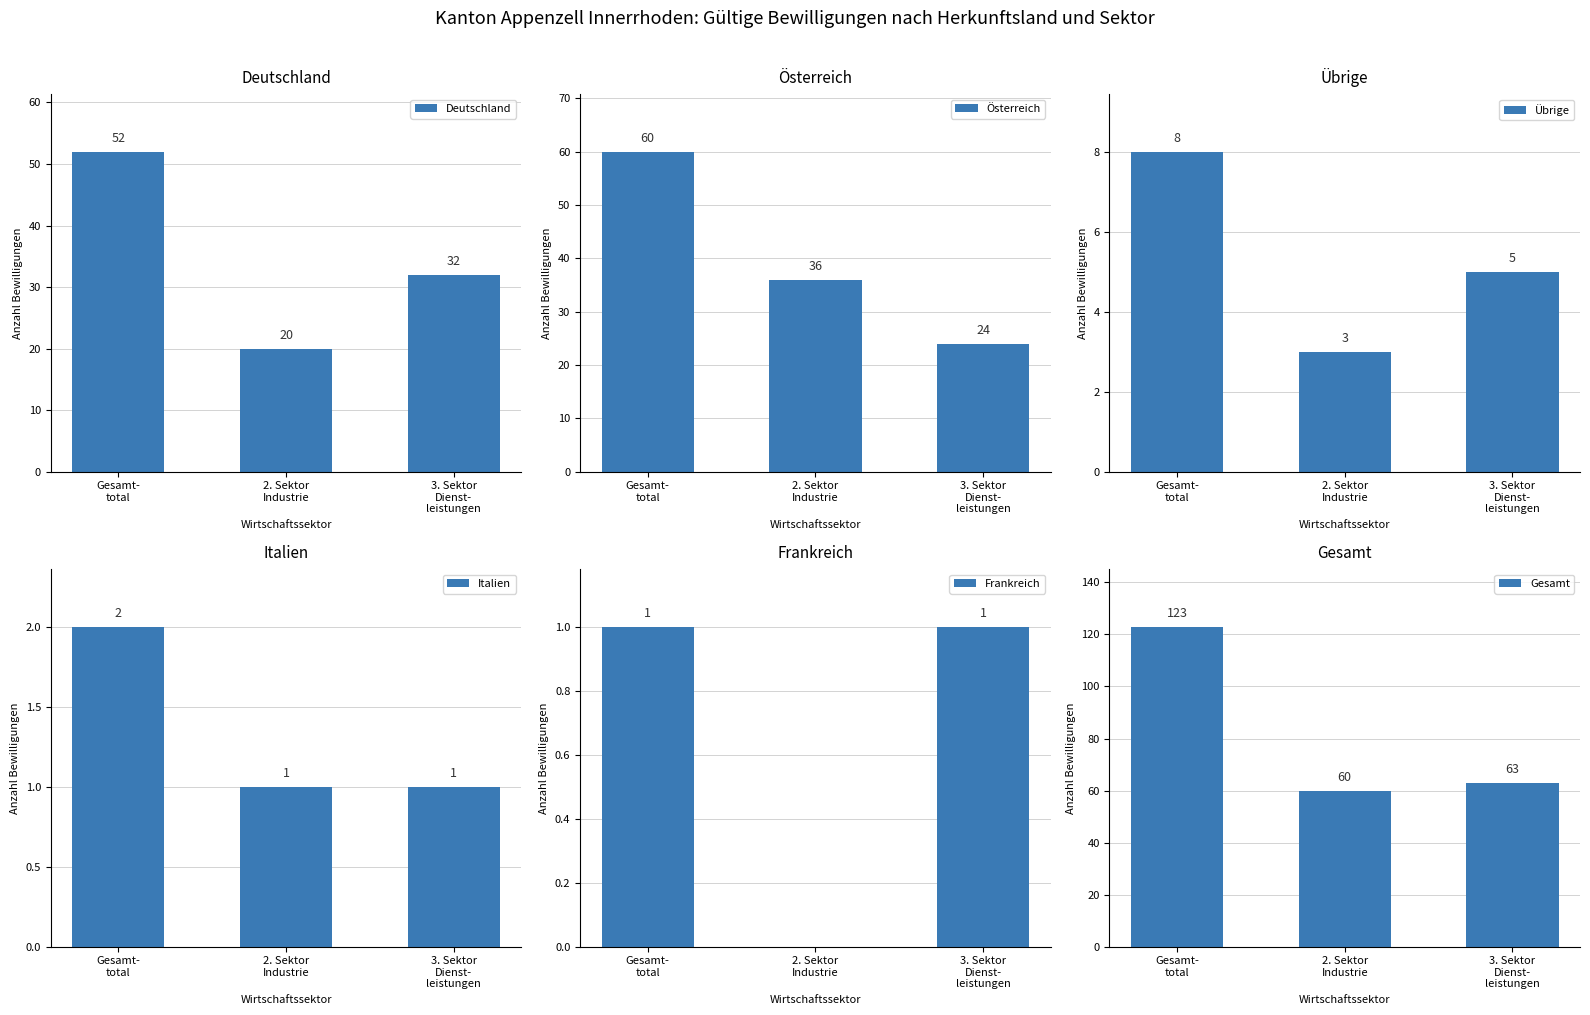

Reading right to left, list all the values displayed in this chart.

Deutschland: 32	20	52
Österreich: 24	36	60
Übrige: 5	3	8
Italien: 1	1	2
Frankreich: 1	0	1
Gesamt: 63	60	123